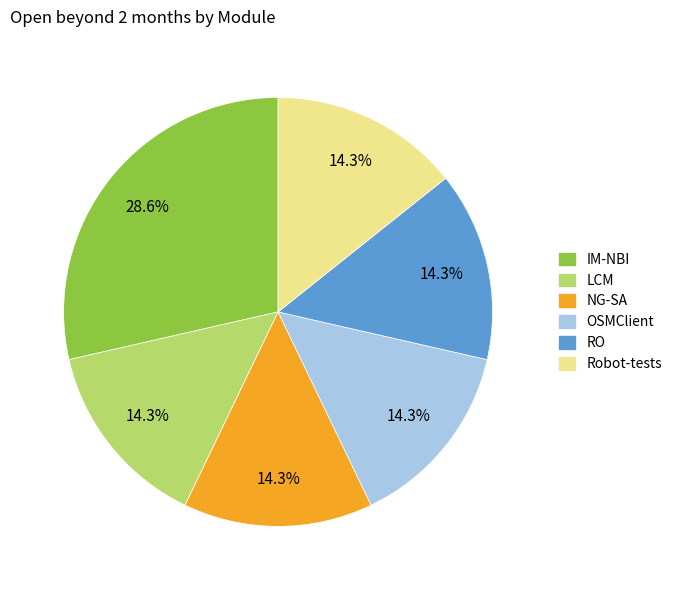

What is the largest slice in the pie chart?

IM-NBI